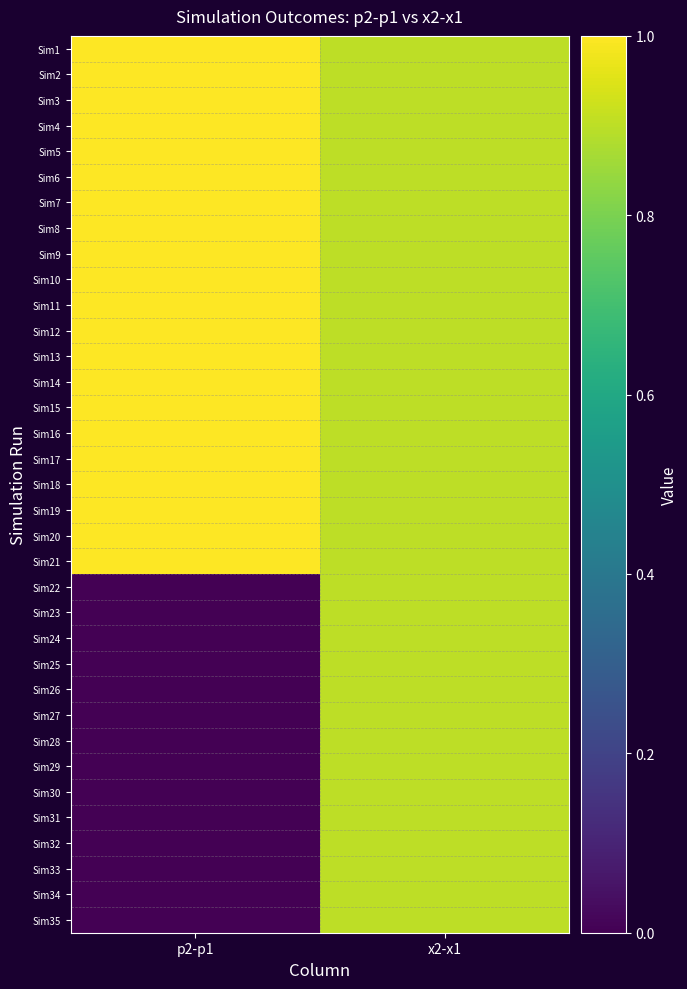

Reading left to right, extract all data points from this chart.

Sim1: p2-p1=1.0	x2-x1=0.9
Sim2: p2-p1=1.0	x2-x1=0.9
Sim3: p2-p1=1.0	x2-x1=0.9
Sim4: p2-p1=1.0	x2-x1=0.9
Sim5: p2-p1=1.0	x2-x1=0.9
Sim6: p2-p1=1.0	x2-x1=0.9
Sim7: p2-p1=1.0	x2-x1=0.9
Sim8: p2-p1=1.0	x2-x1=0.9
Sim9: p2-p1=1.0	x2-x1=0.9
Sim10: p2-p1=1.0	x2-x1=0.9
Sim11: p2-p1=1.0	x2-x1=0.9
Sim12: p2-p1=1.0	x2-x1=0.9
Sim13: p2-p1=1.0	x2-x1=0.9
Sim14: p2-p1=1.0	x2-x1=0.9
Sim15: p2-p1=1.0	x2-x1=0.9
Sim16: p2-p1=1.0	x2-x1=0.9
Sim17: p2-p1=1.0	x2-x1=0.9
Sim18: p2-p1=1.0	x2-x1=0.9
Sim19: p2-p1=1.0	x2-x1=0.9
Sim20: p2-p1=1.0	x2-x1=0.9
Sim21: p2-p1=1.0	x2-x1=0.9
Sim22: p2-p1=0.0	x2-x1=0.9
Sim23: p2-p1=0.0	x2-x1=0.9
Sim24: p2-p1=0.0	x2-x1=0.9
Sim25: p2-p1=0.0	x2-x1=0.9
Sim26: p2-p1=0.0	x2-x1=0.9
Sim27: p2-p1=0.0	x2-x1=0.9
Sim28: p2-p1=0.0	x2-x1=0.9
Sim29: p2-p1=0.0	x2-x1=0.9
Sim30: p2-p1=0.0	x2-x1=0.9
Sim31: p2-p1=0.0	x2-x1=0.9
Sim32: p2-p1=0.0	x2-x1=0.9
Sim33: p2-p1=0.0	x2-x1=0.9
Sim34: p2-p1=0.0	x2-x1=0.9
Sim35: p2-p1=0.0	x2-x1=0.9